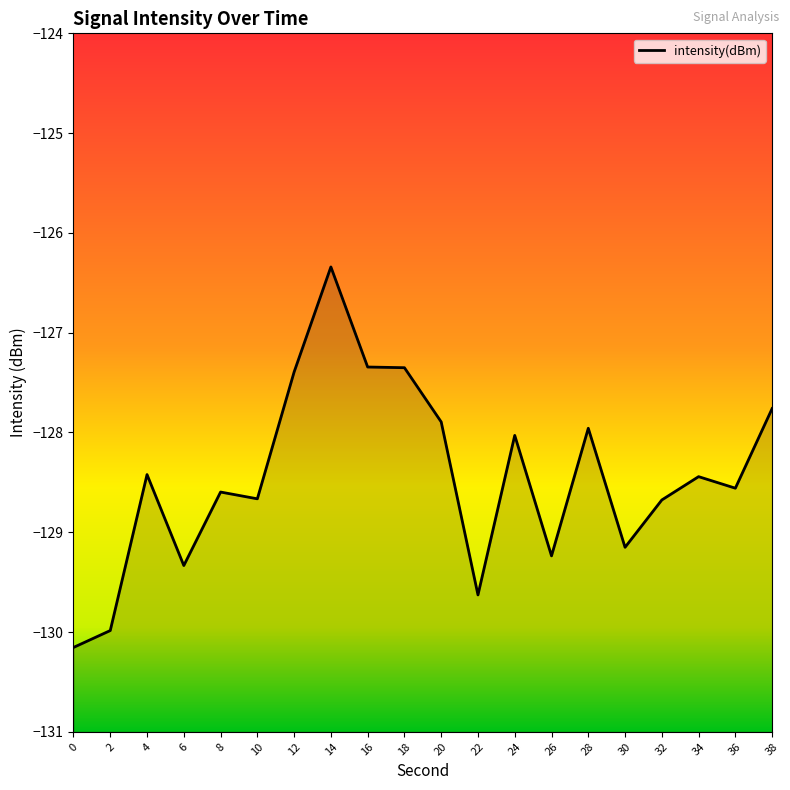

Rank the categories by value from highest to lowest.

14, 16, 18, 12, 38, 20, 28, 24, 4, 34, 36, 8, 10, 32, 30, 26, 6, 22, 2, 0